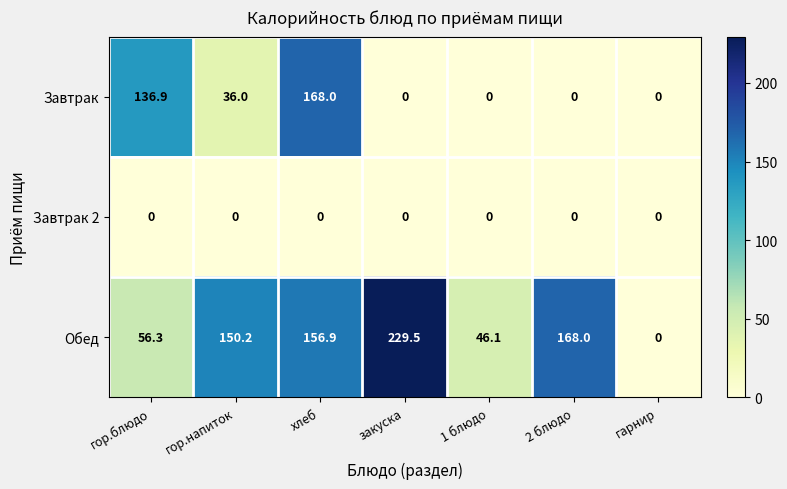

What is the total value across all series at гор.напиток?

186.2